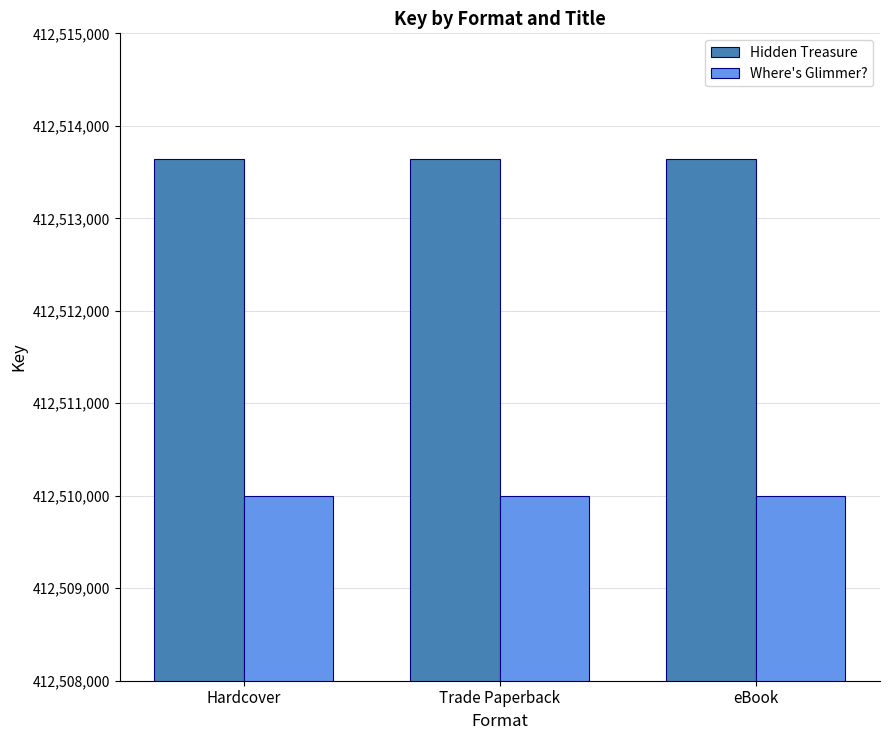

Read the Hidden Treasure value at eBook.

412513637